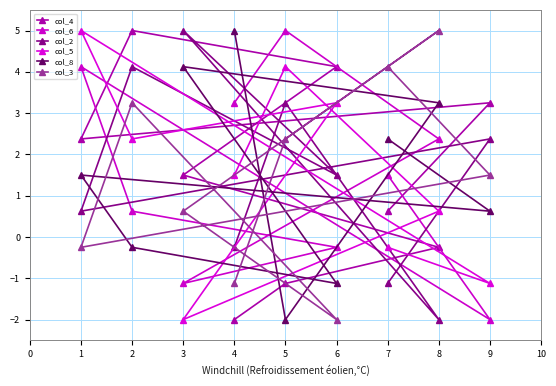

What is the value of the col_5 point at the 6th from the left?

2.4